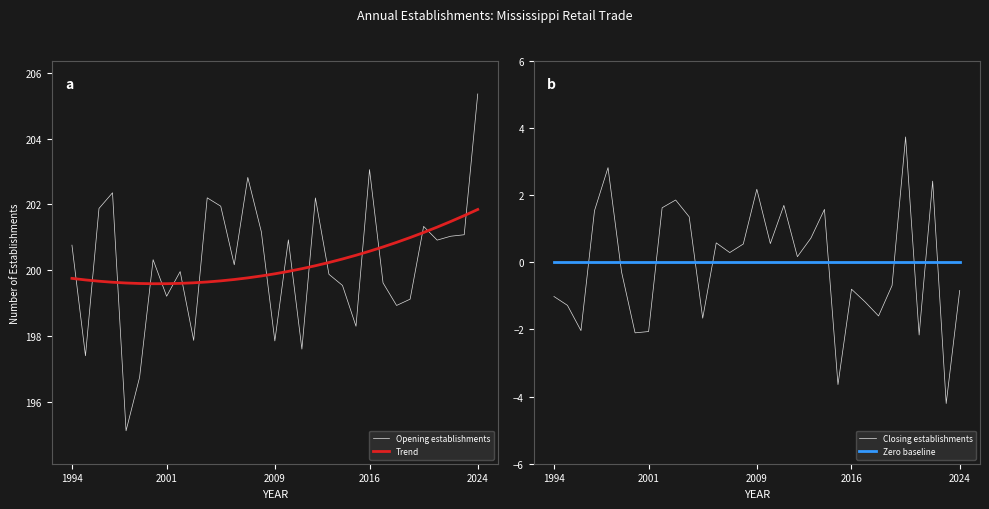

What is the highest value of the Trend series?

201.8